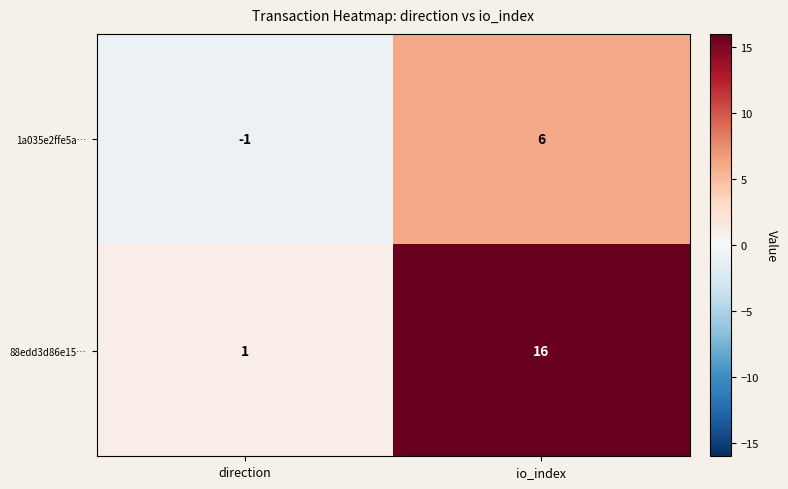

What is the total value across all series at io_index?

22